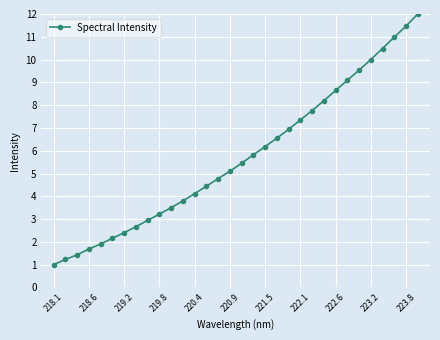

What is the sum of all values?

182.9